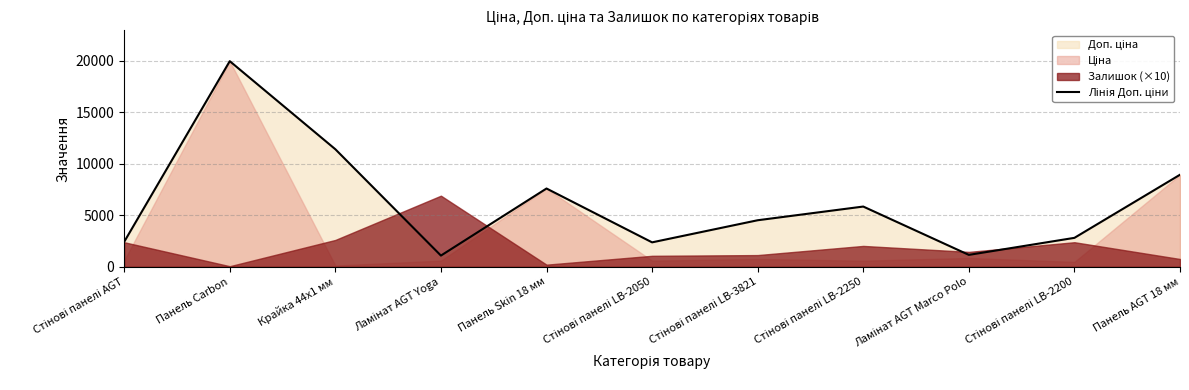

The chart shows a value of 5843.9 at Стінові панелі LB-2250. True or false?

True